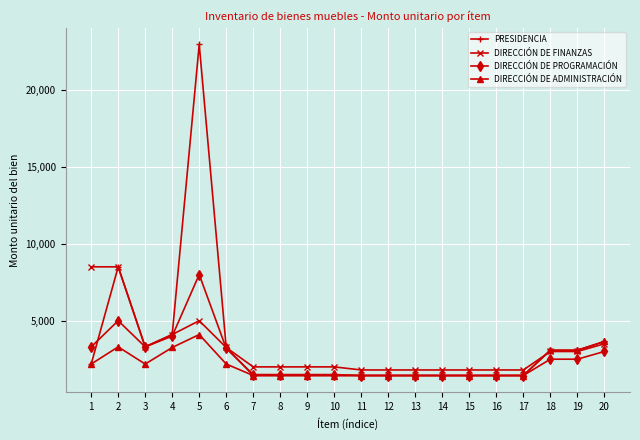

What is the total value across all series at 15?

6119.7